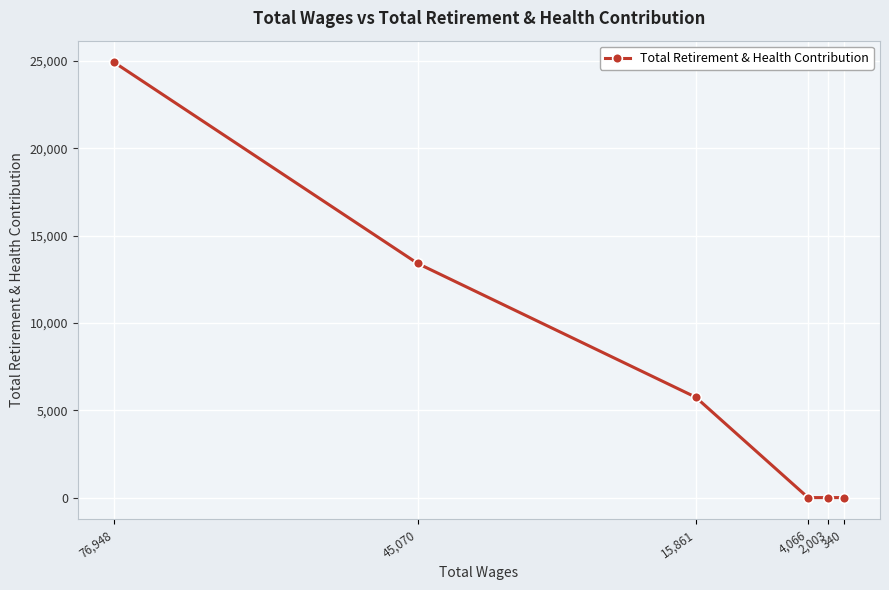

Which has a higher value, 4,066 or 76,948?

76,948